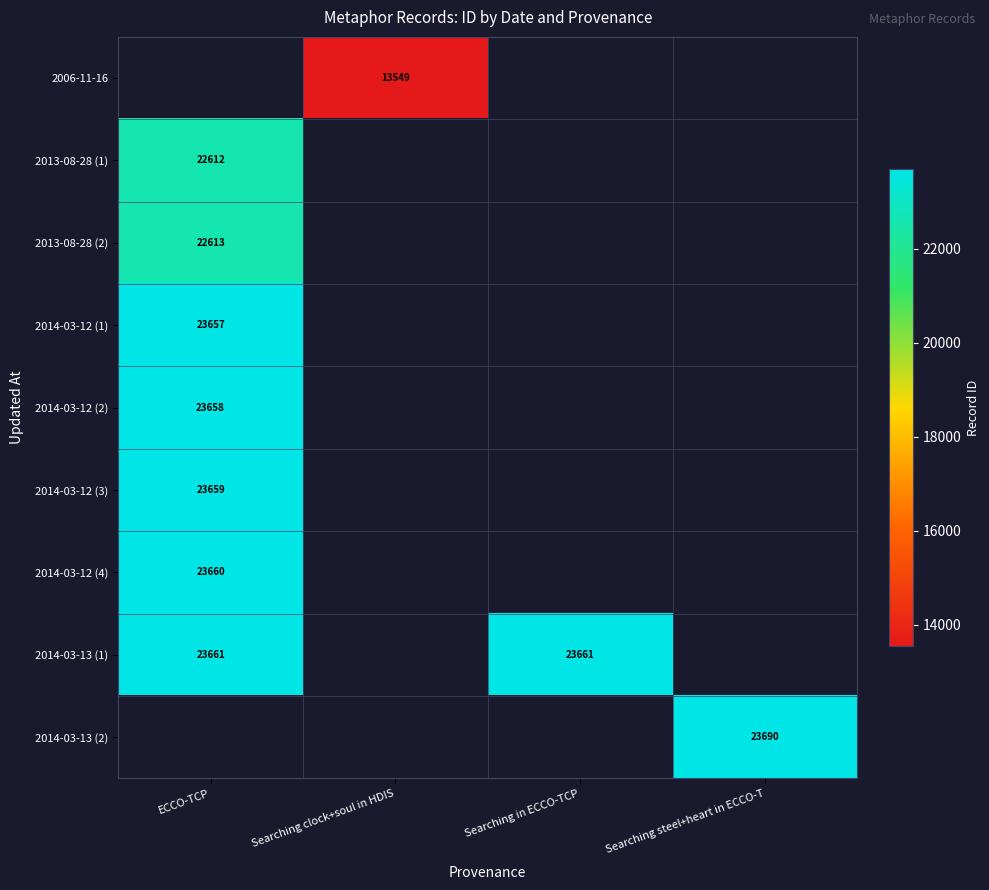

At which category does the chart reach its peak across all series?

Searching steel+heart in ECCO-T